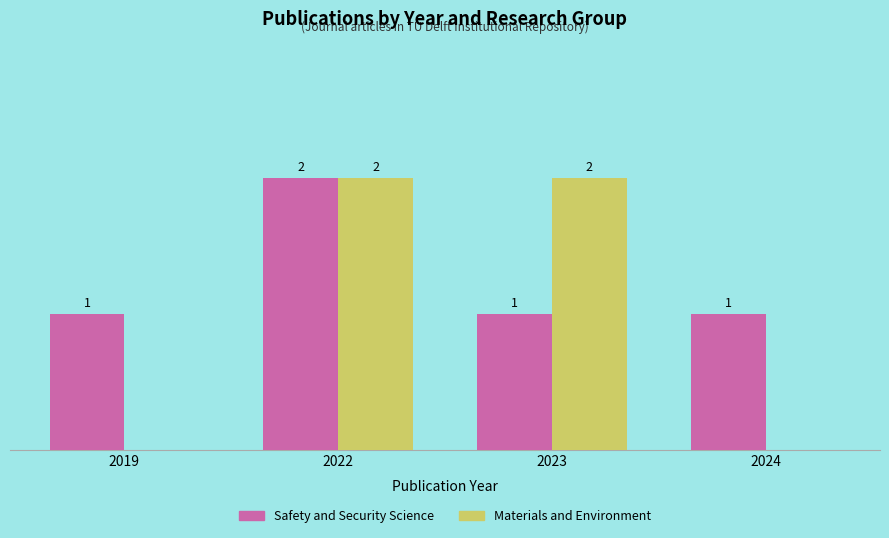

Is the value of Safety and Security Science at 2023 greater than the value of Materials and Environment at 2023?

No